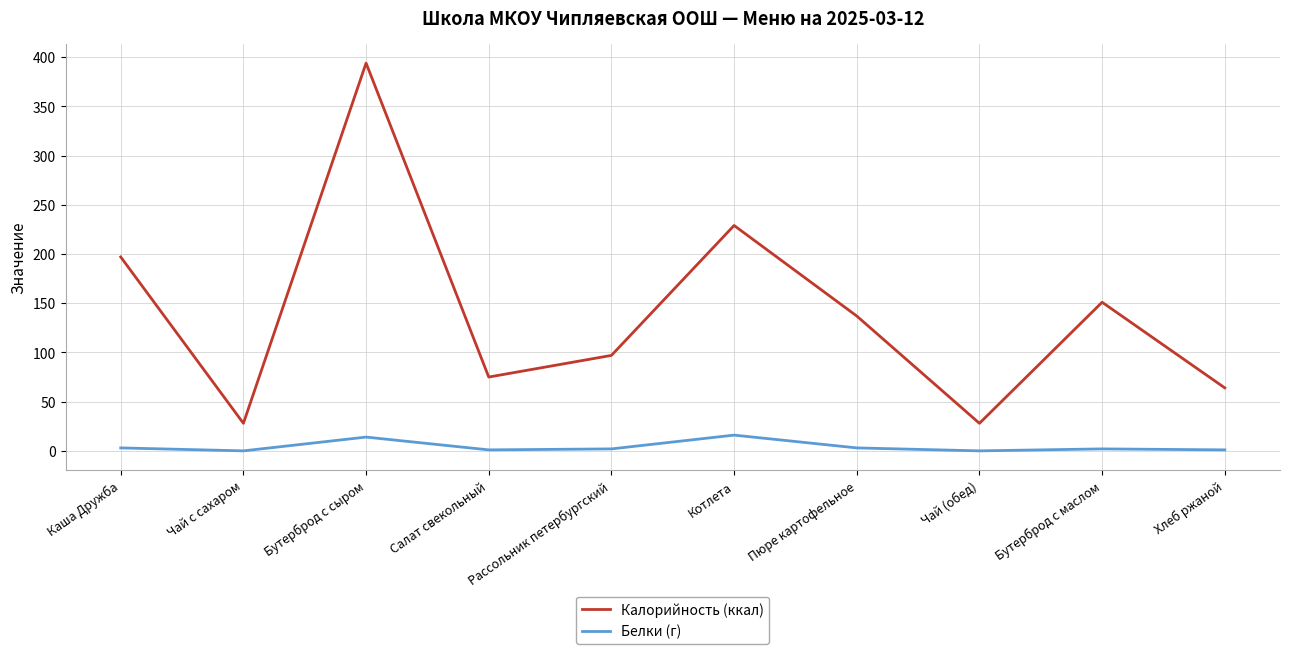

What is the highest value of the Калорийность (ккал) series?

394